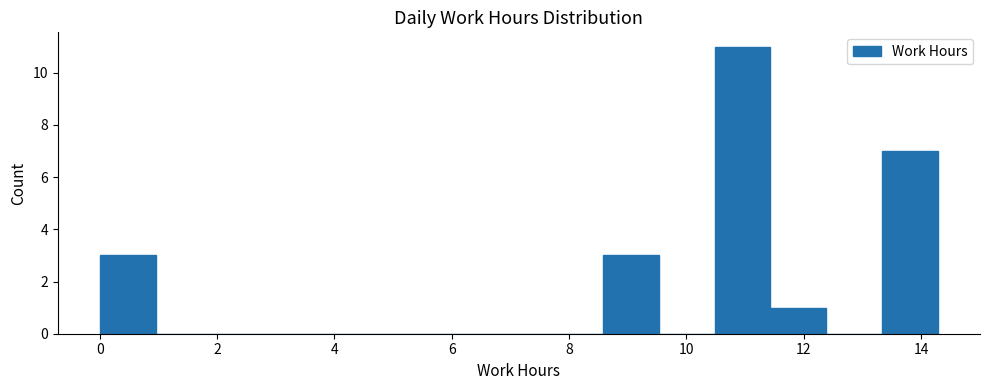

How tall is the bar that spans 0.0 to 1.0 on the x-axis? Neither the bar edges nor the heights are printed on the chart, so give them approximately, as read against the axes.

3